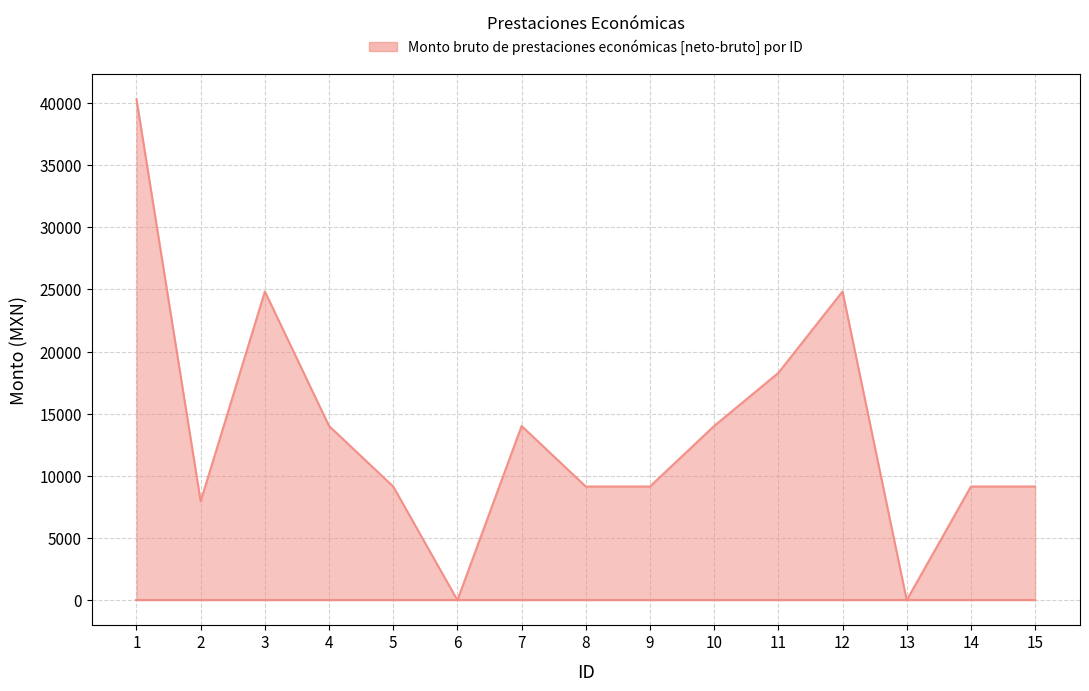

Reading left to right, extract all data points from this chart.

1=40309.0	2=7953.5	3=24838.0	4=14015.5	5=9143.5	6=0.0	7=14015.5	8=9143.5	9=9143.5	10=14015.5	11=18287.0	12=24838.0	13=0.0	14=9143.5	15=9143.5